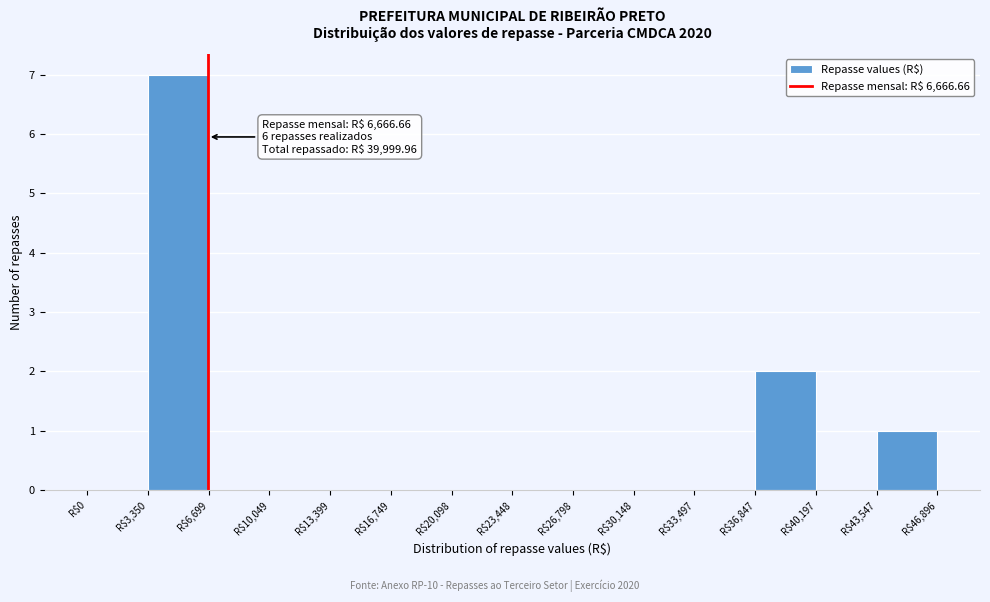

Which range on the x-axis has the tallest bar?

3500 to 6500